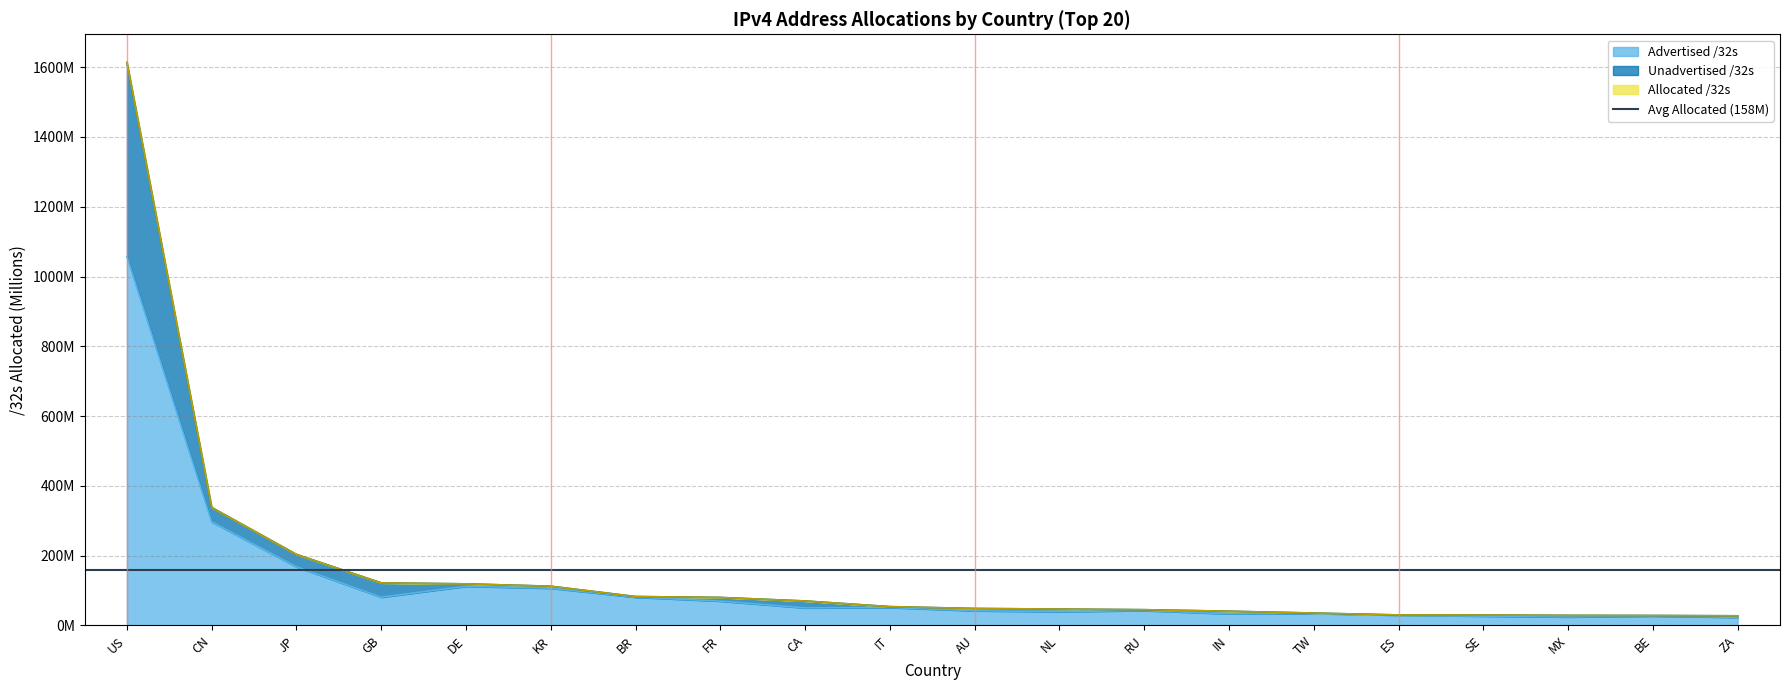

Which label corresponds to the largest value in the chart?

US